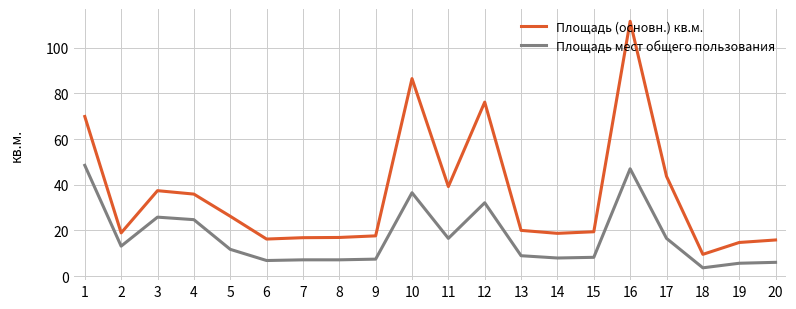

Which series changed the most between 1 and 10?

Площадь (основн.) кв.м.